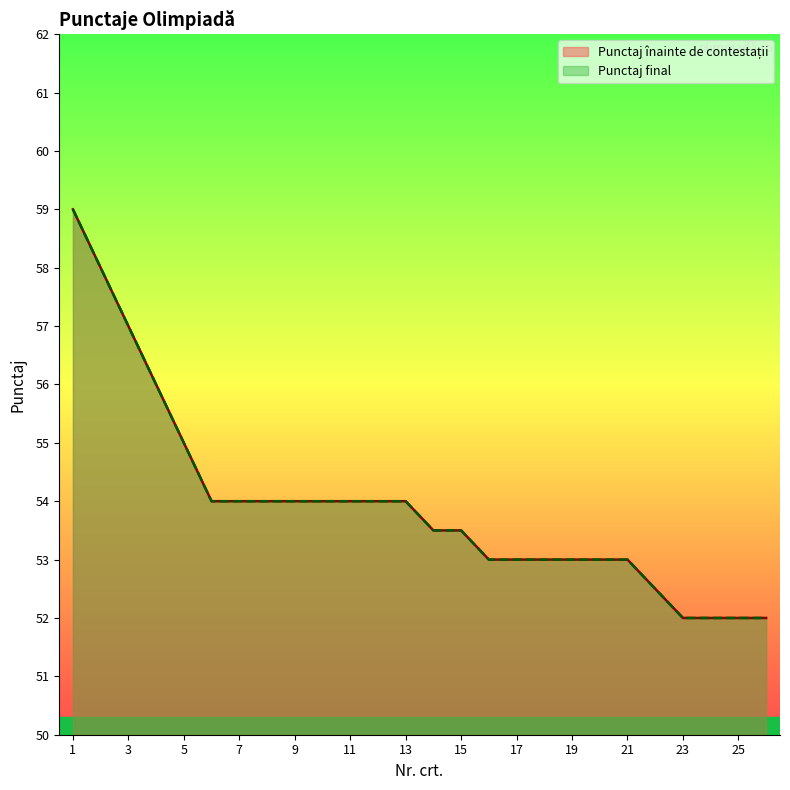

True or false: Punctaj înainte de contestații and Punctaj final cross at least once.

False